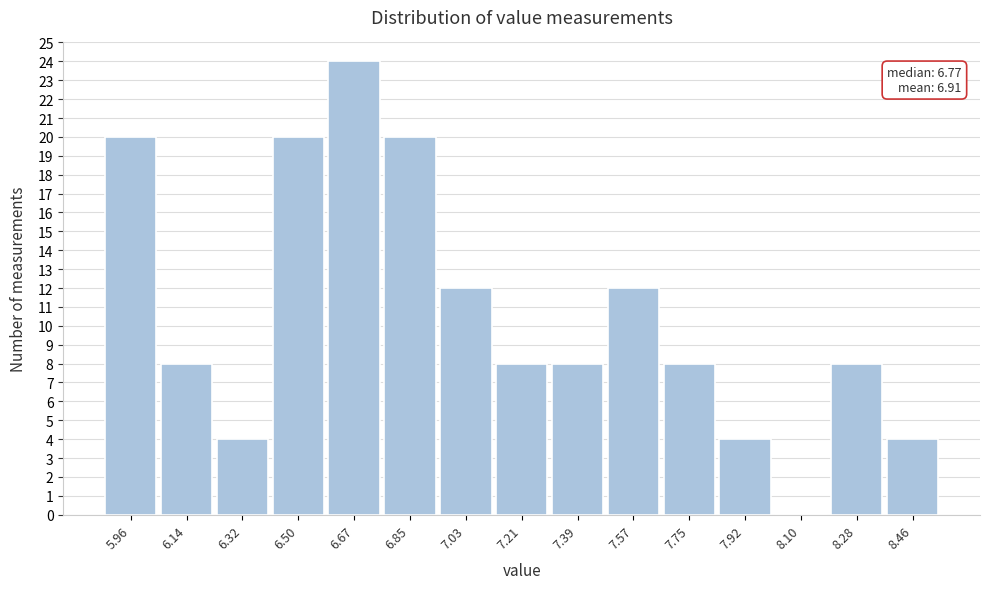

Which range on the x-axis has the tallest bar?

6.58 to 6.76